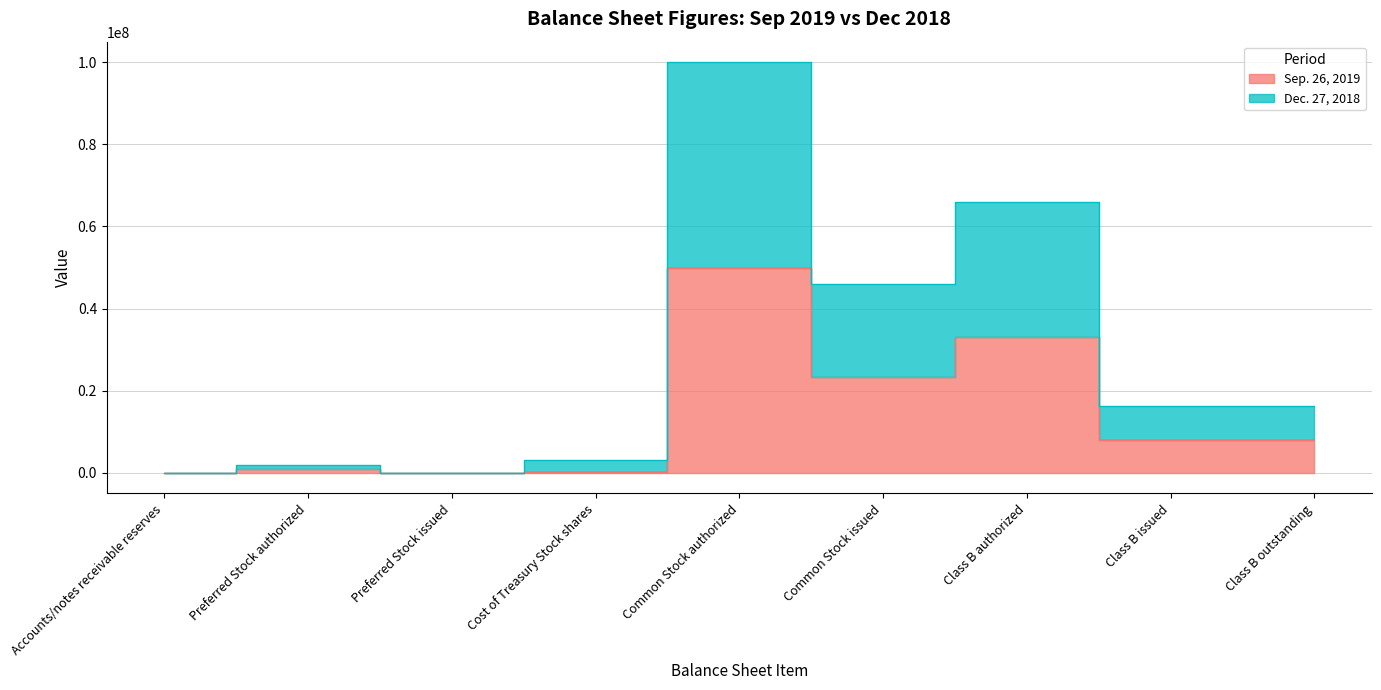

At which label does Sep. 26, 2019 first exceed 7935872?

Common Stock authorized